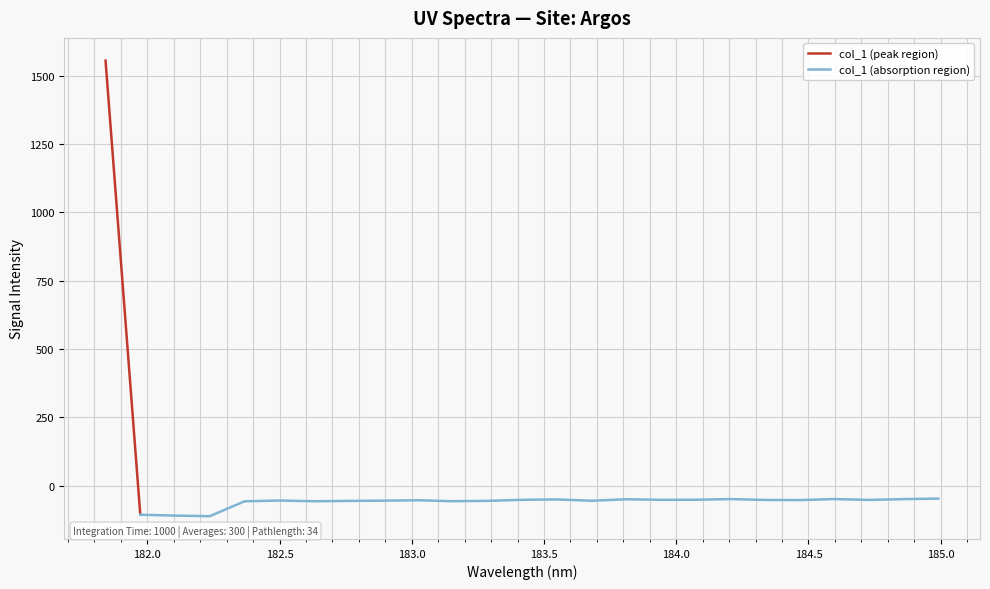

Count the number of categories in the chart.

25